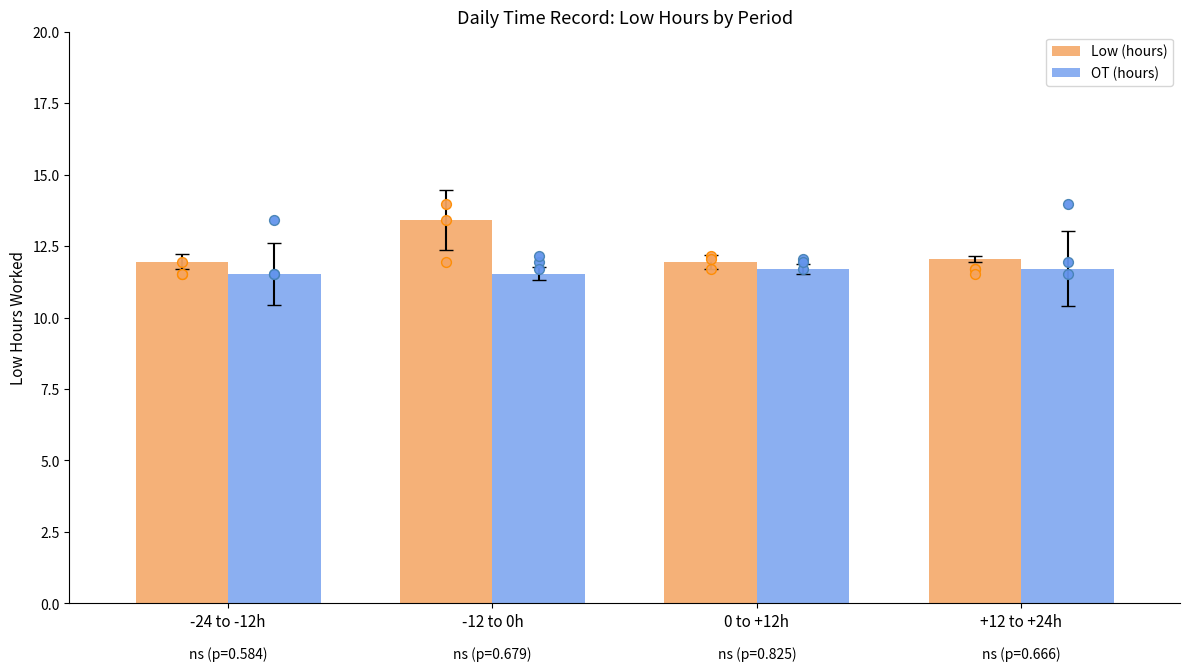

Which series contains the lowest Y value?

OT (hours)